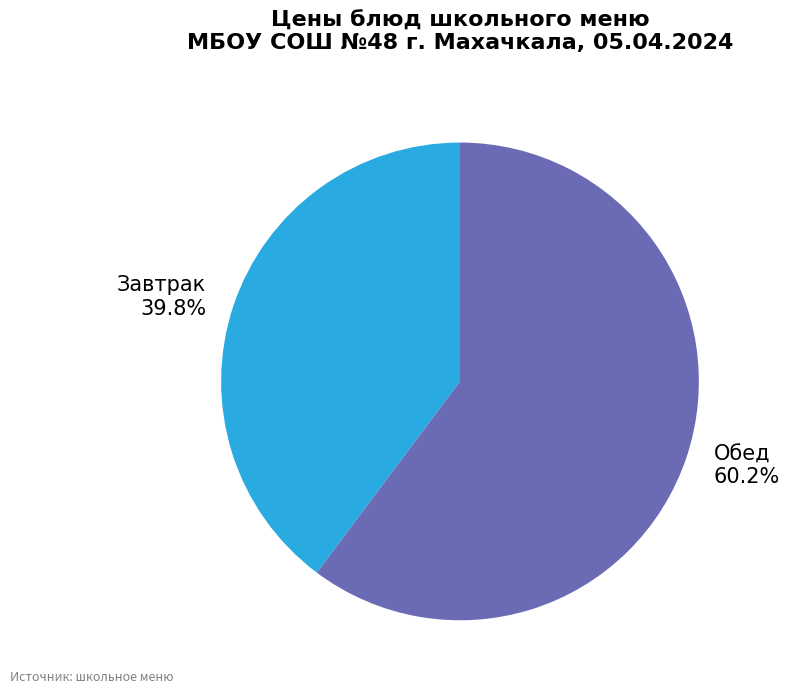

Which has a higher value, Завтрак or Обед?

Обед